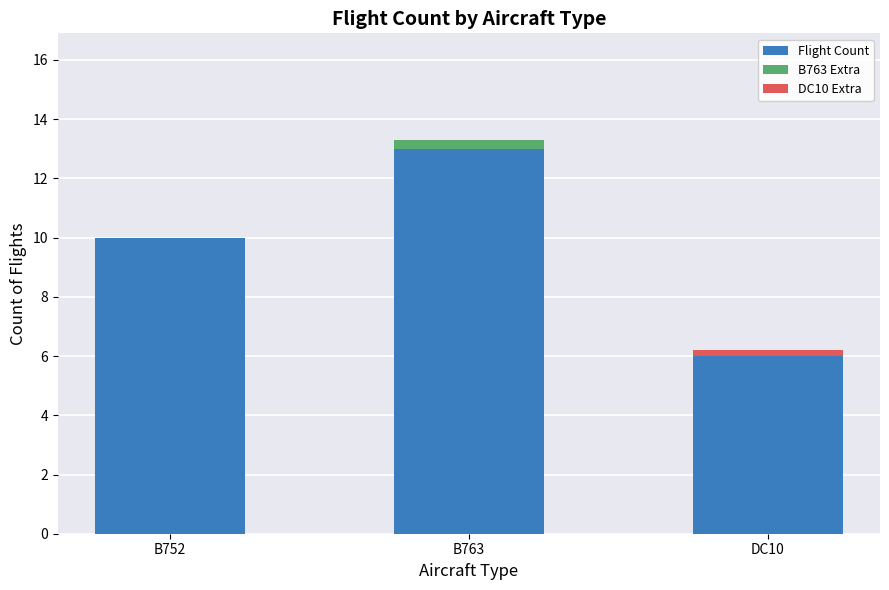

True or false: Flight Count has a value of 13.0 at B763.

True